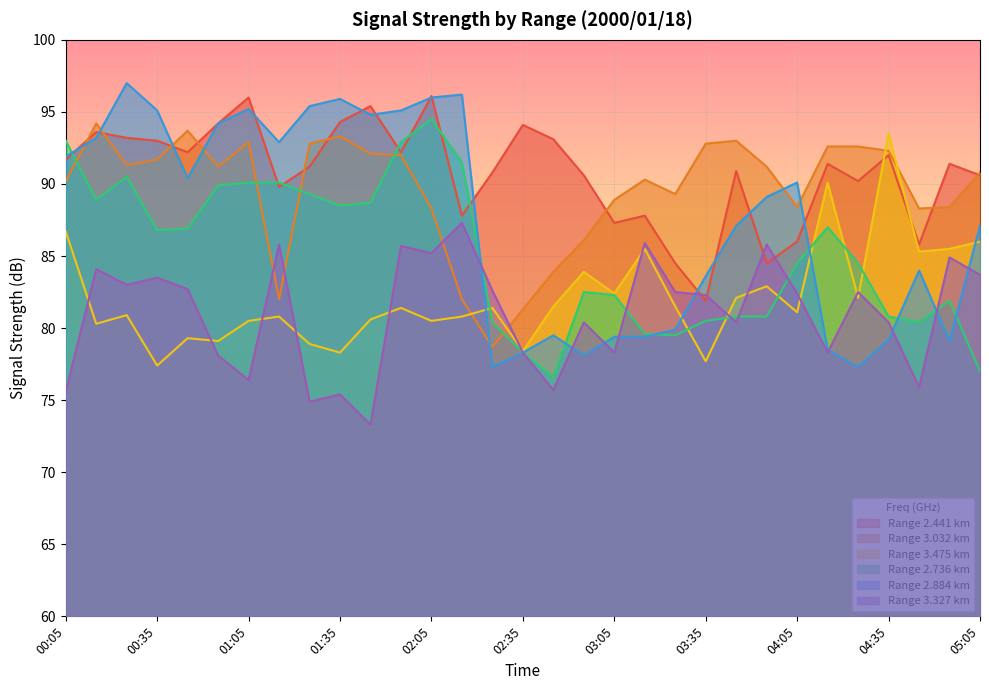

How many interior local valleys does the 2.736 series have?

6